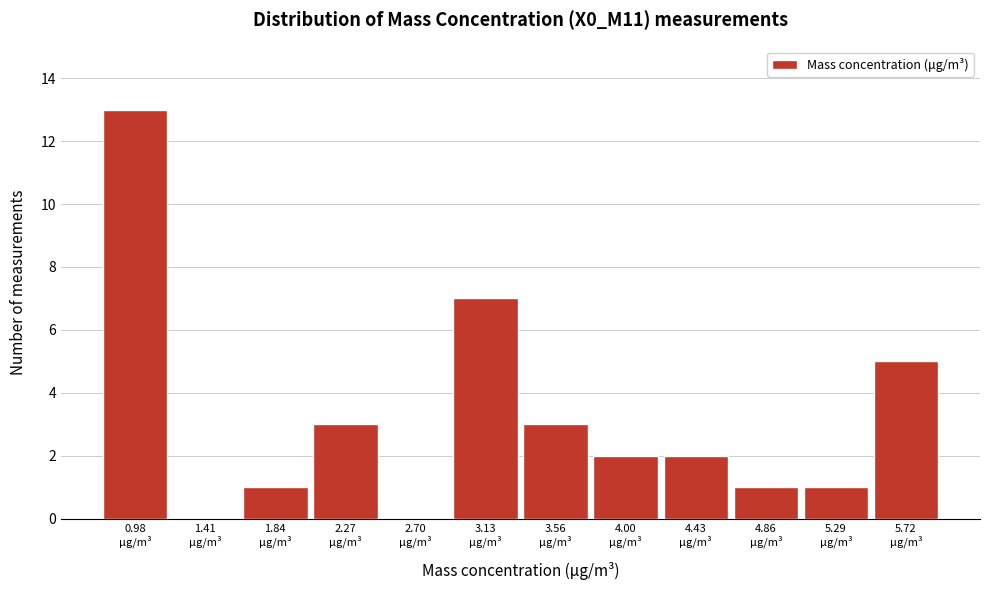

What is the maximum value shown in the chart?

13